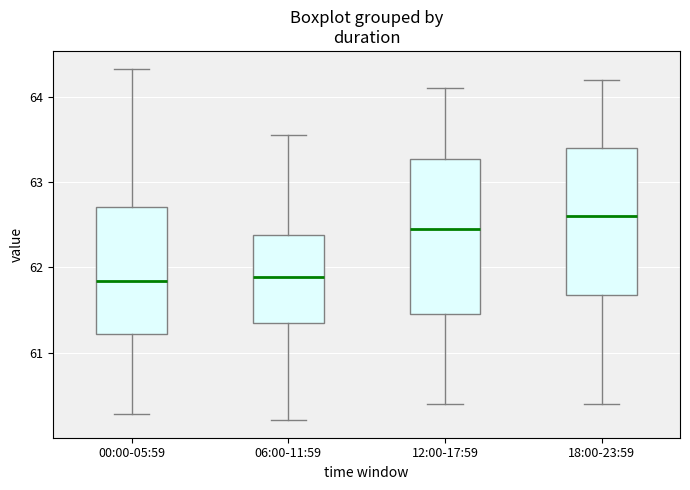

Comparing the boxes themselves (not the whiskers), which one is the tallest?

12:00-17:59